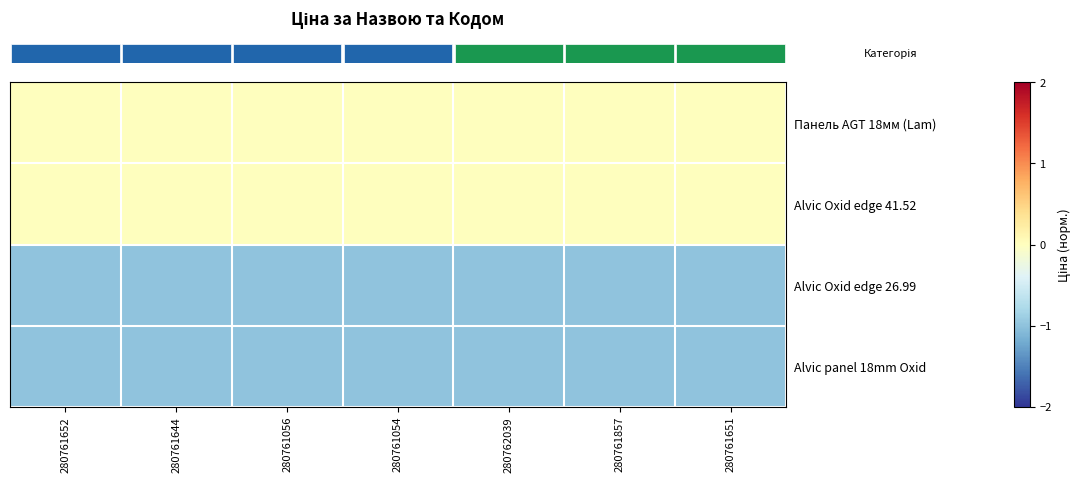

What is the total value across all series at 280761652?

-2